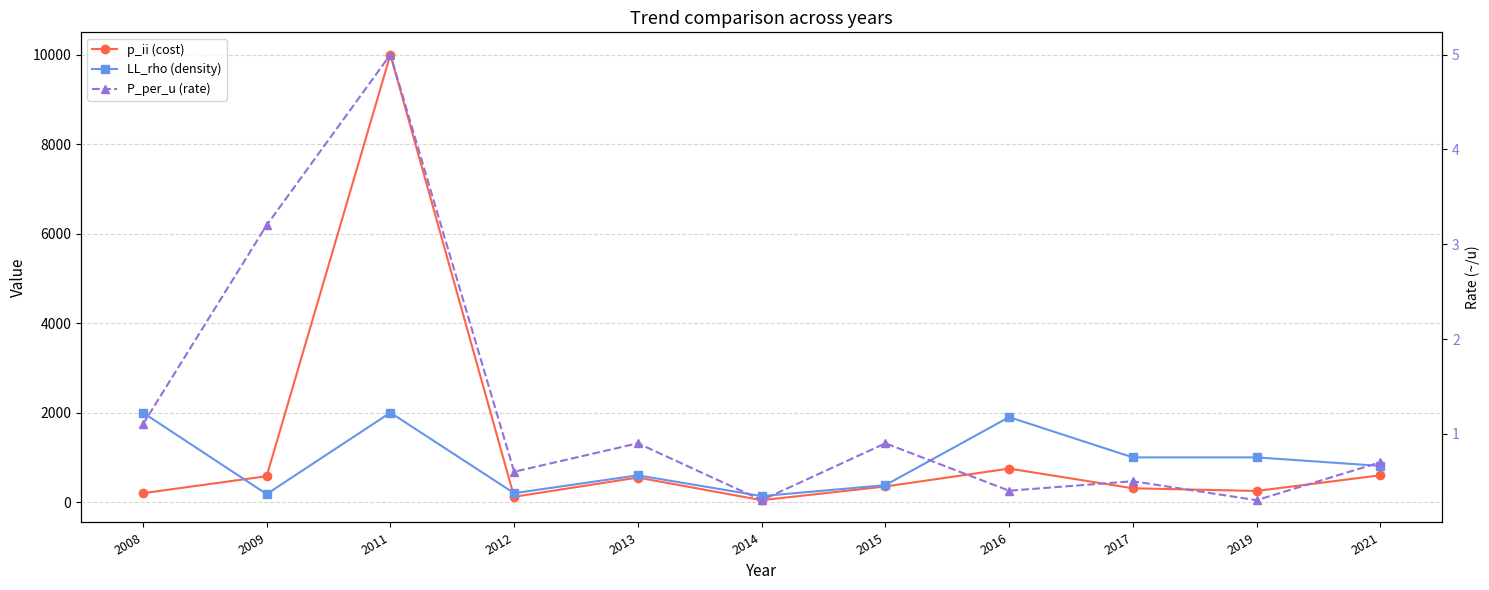

True or false: P_per_u (rate) and LL_rho (density) cross at least once.

False